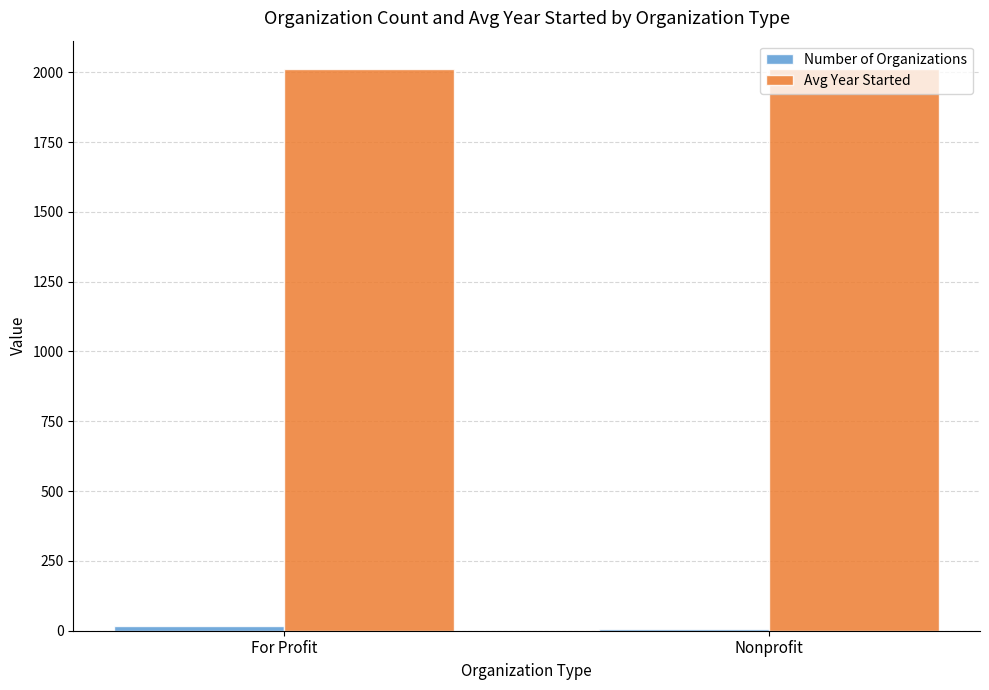

What is the spread (max minus min) of values at For Profit?

1994.6